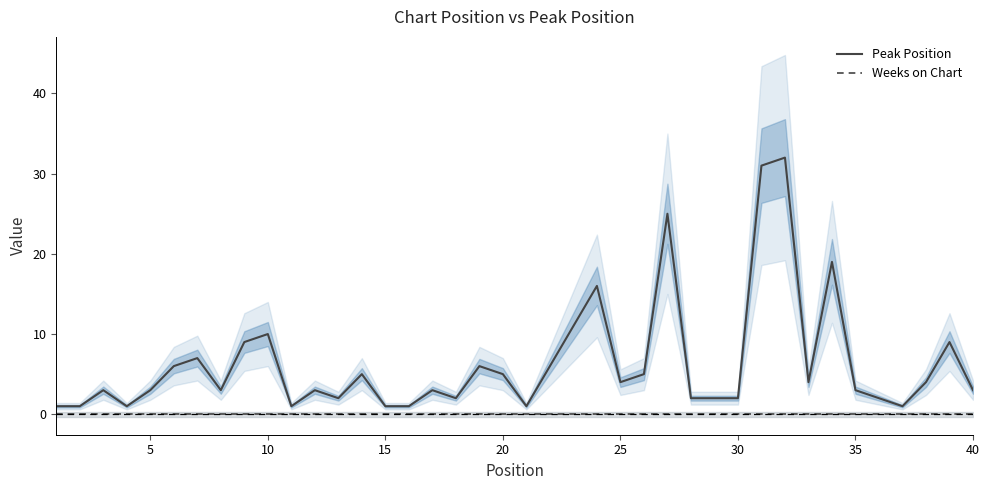

True or false: Peak Position and Weeks on Chart intersect in this chart.

False